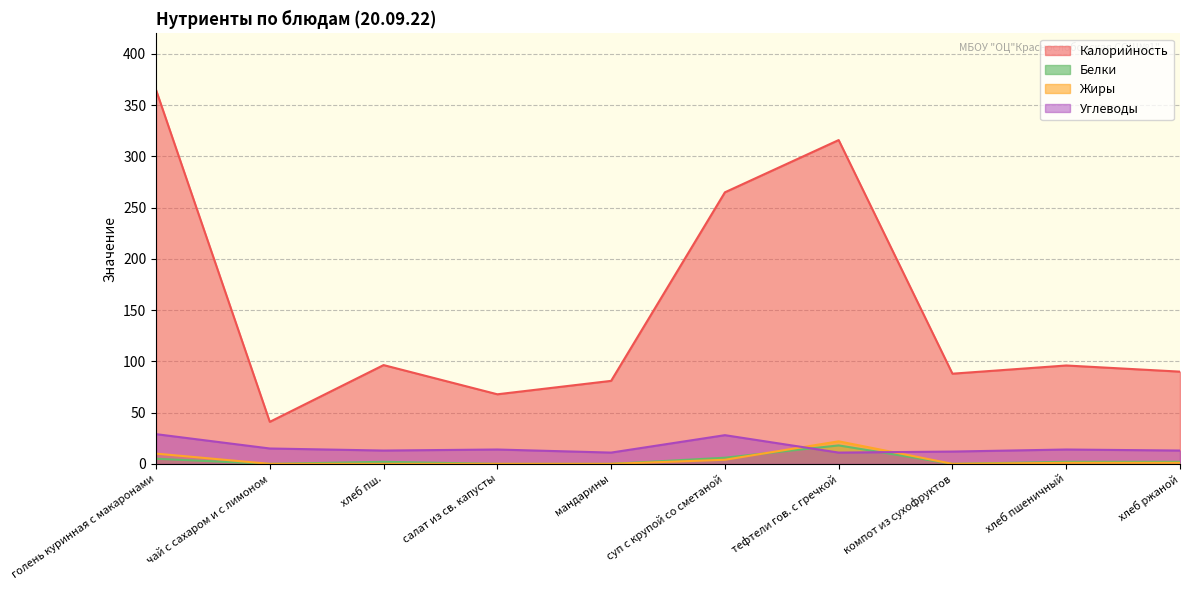

What is the label of the 2nd point from the right?

хлеб пшеничный